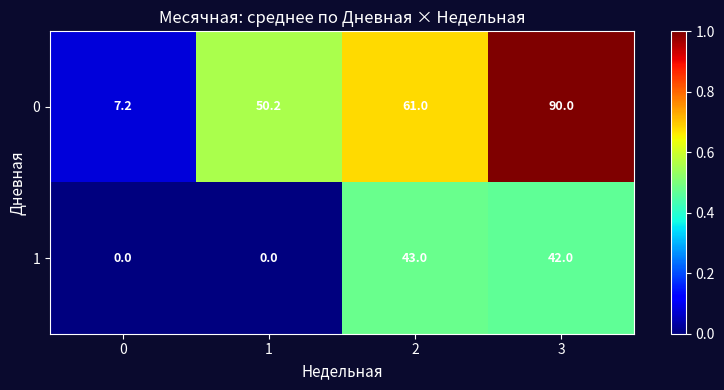

Rank the series at 1 from lowest to highest value.

1, 0